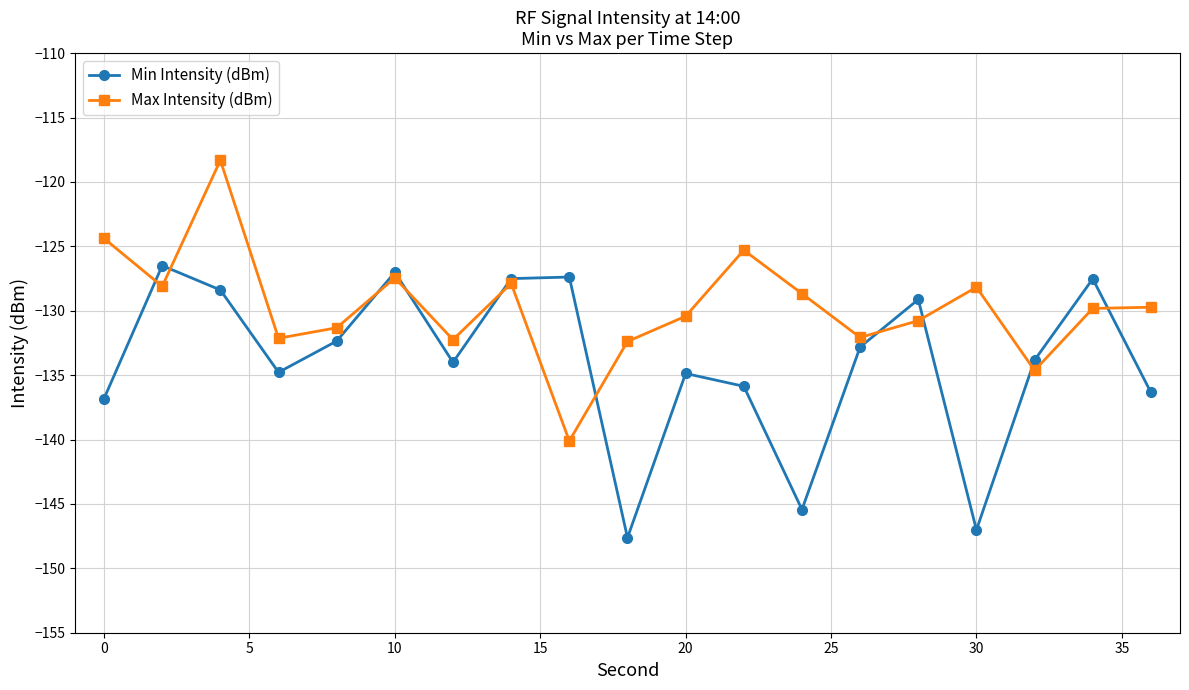

What is the value of the Min Intensity (dBm) point at the 17th from the left?

-133.8